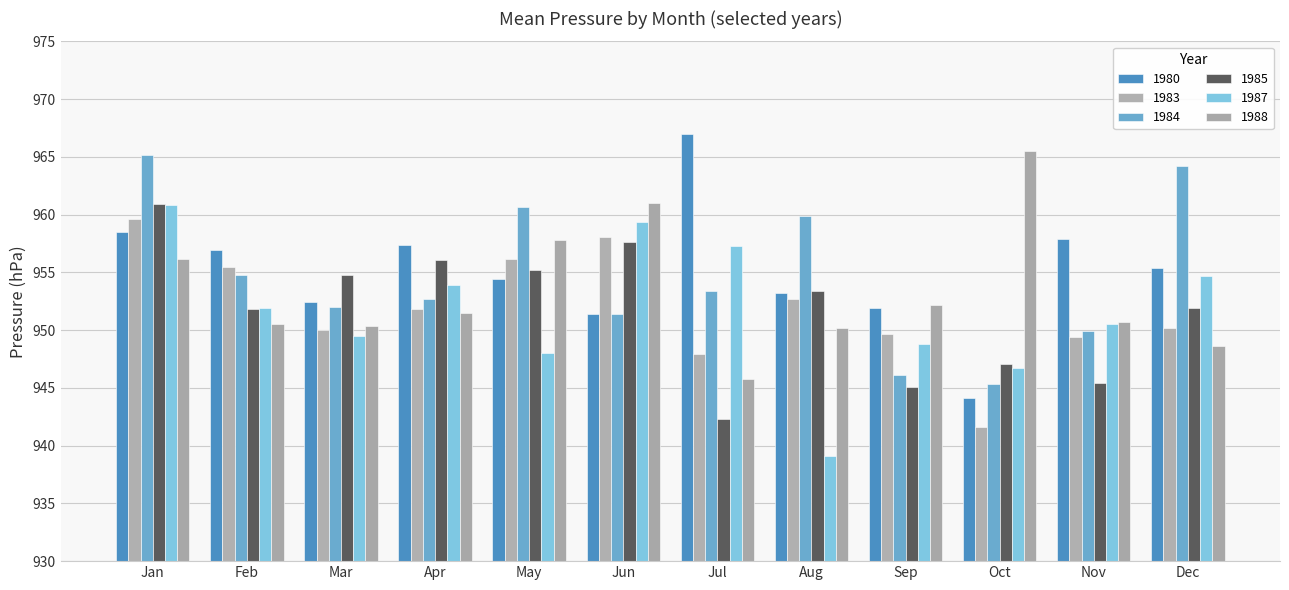

How many data points in 1988 are less than 951?

6